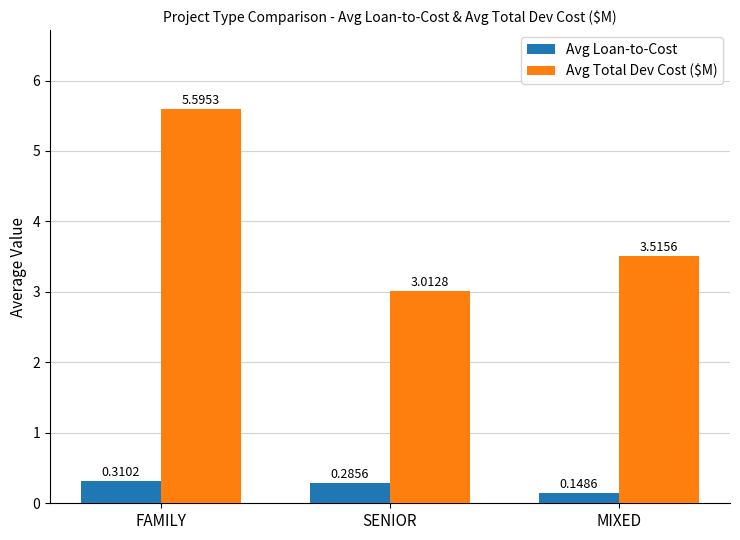

Is it true that Avg Total Dev Cost ($M) equals 2.0 at SENIOR?

False